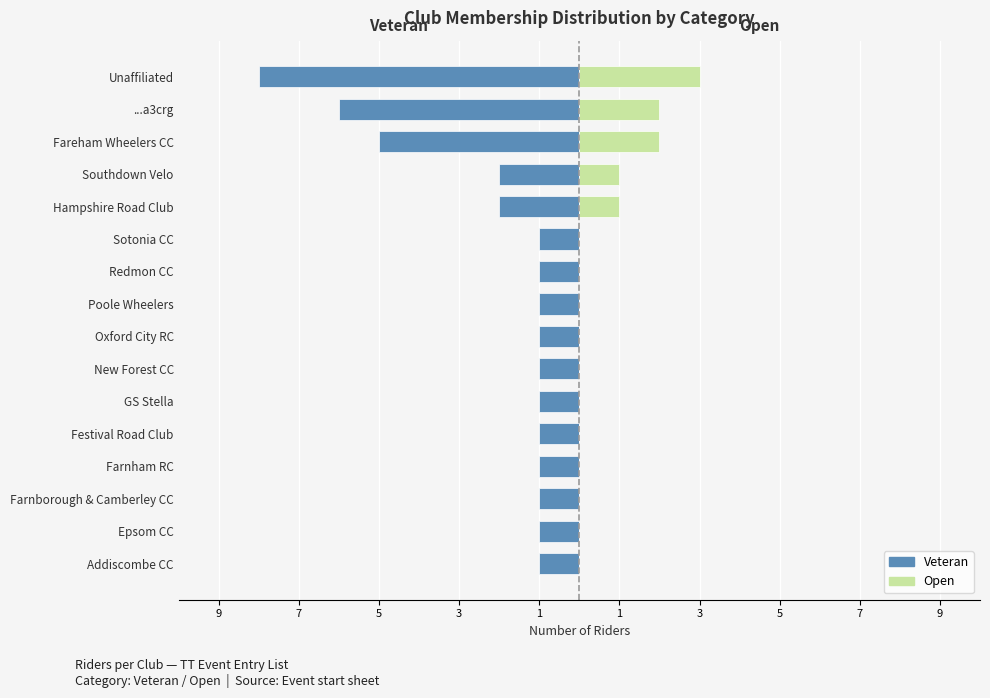

Is it true that Open equals 0 at New Forest CC?

True